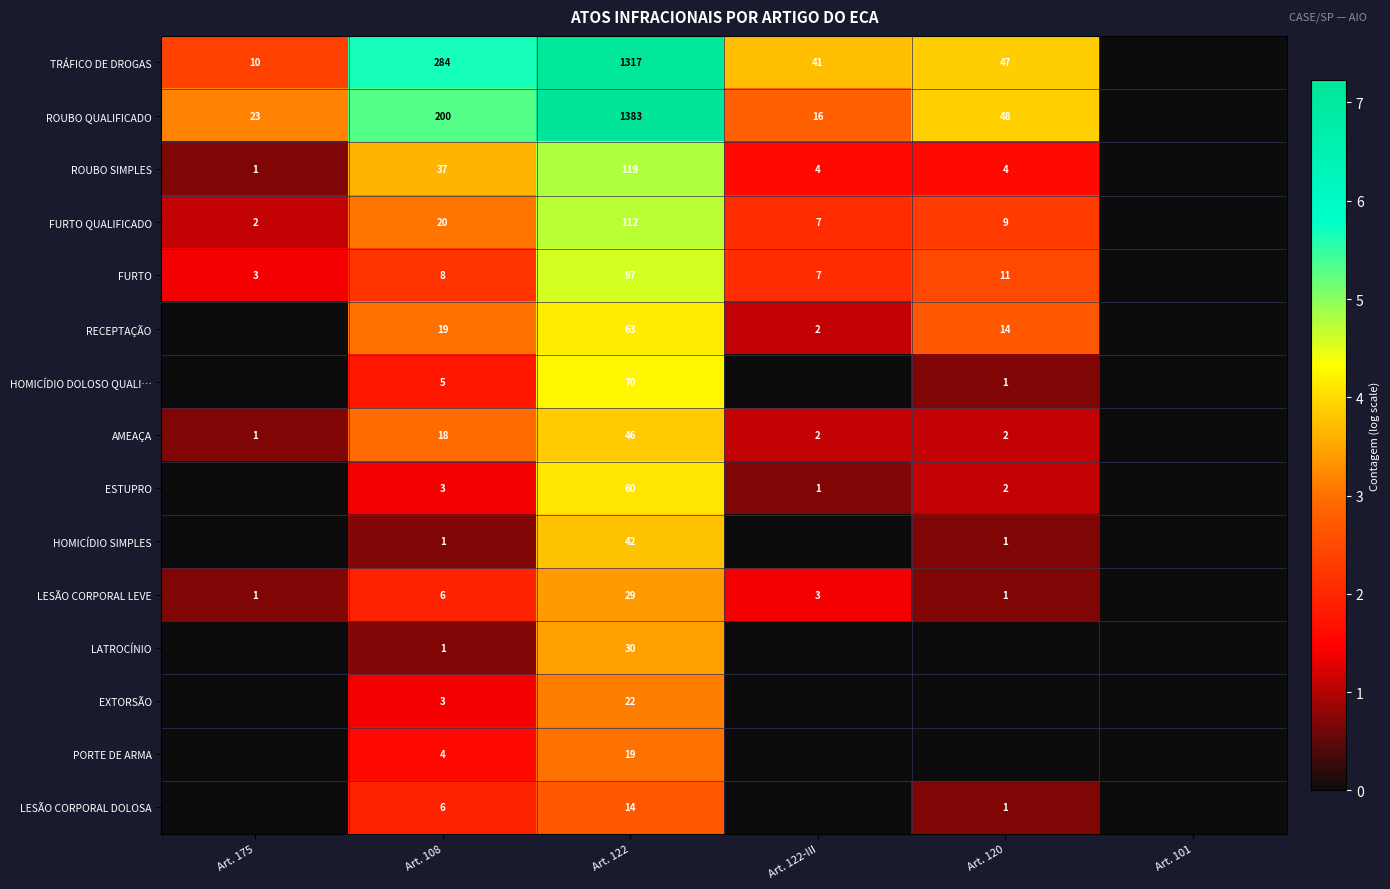

At how many categories does at least one series exceed 6?

1